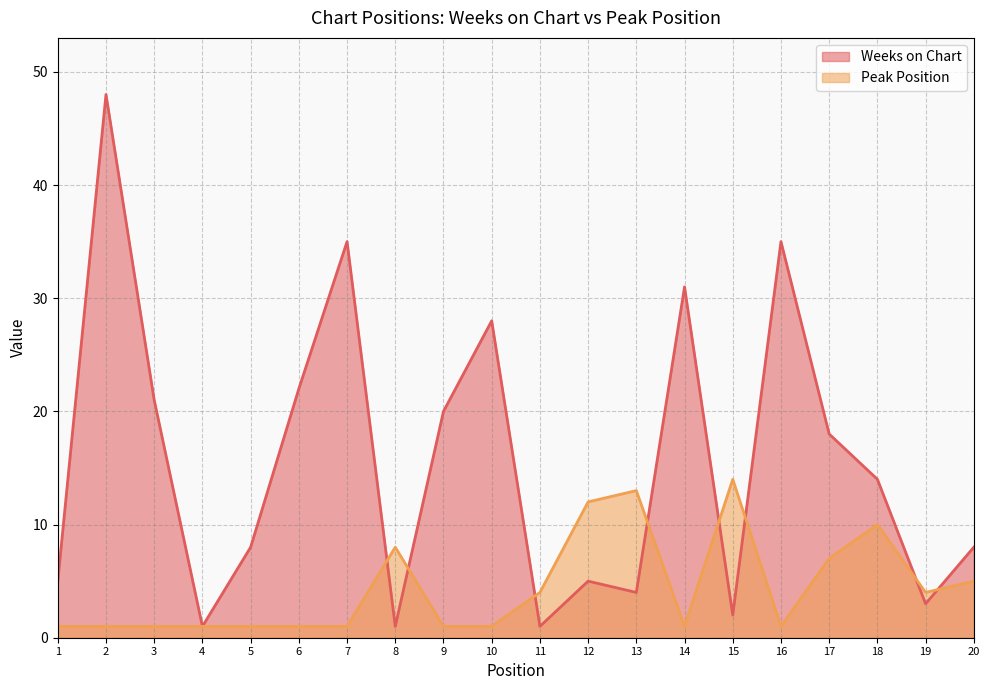

At which category is the sum across all series the highest?

2